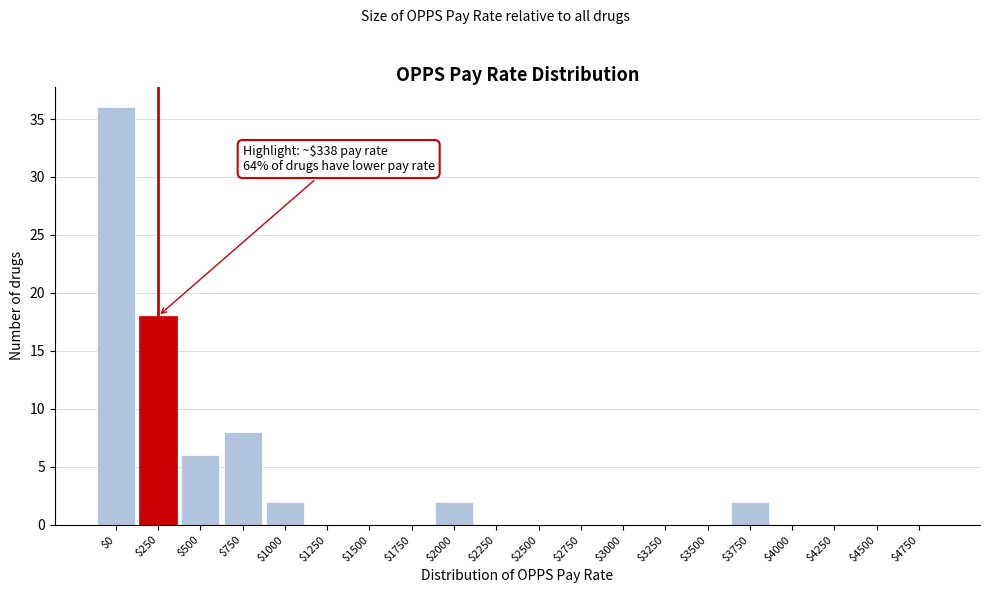

Is it true that the value at $0 is 22?

False